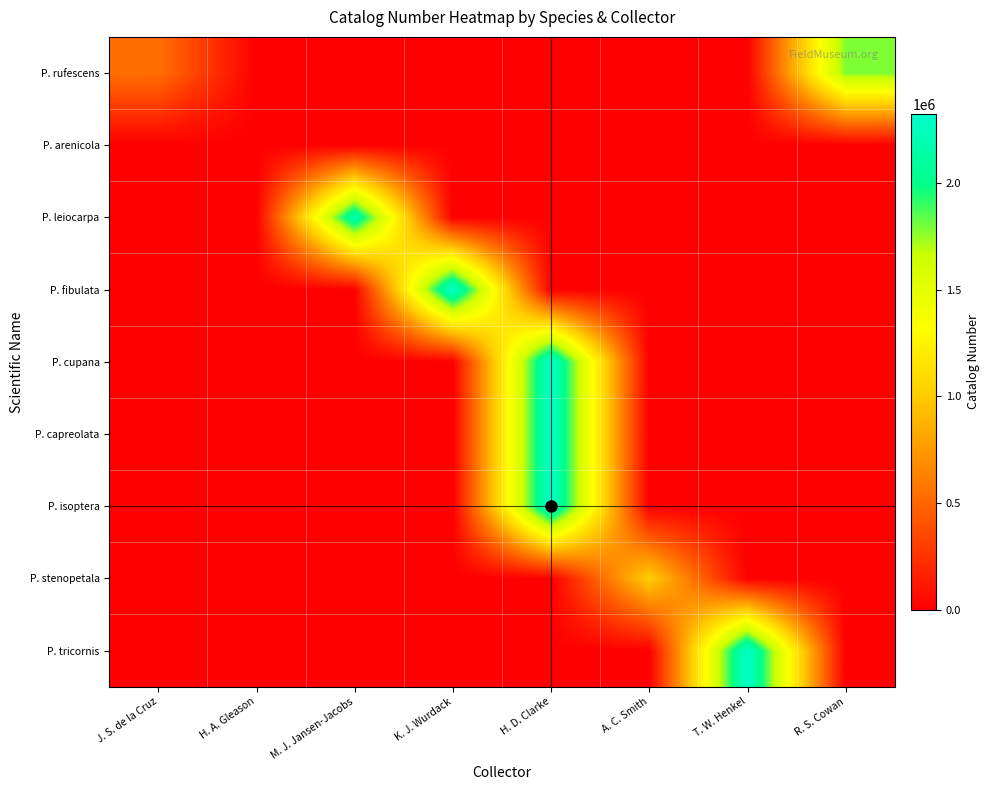

At how many categories does at least one series exceed 1744188?

5